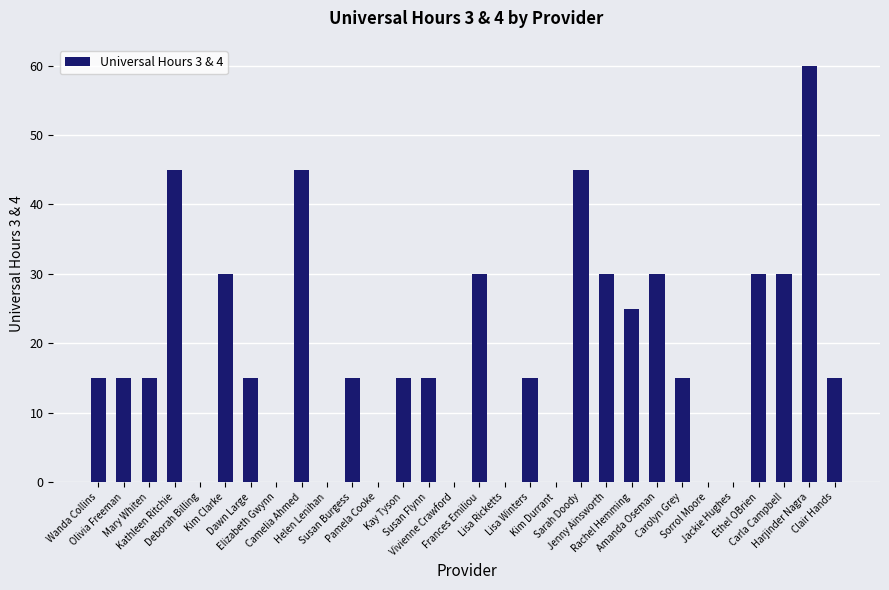

What is the sum of all values?

550